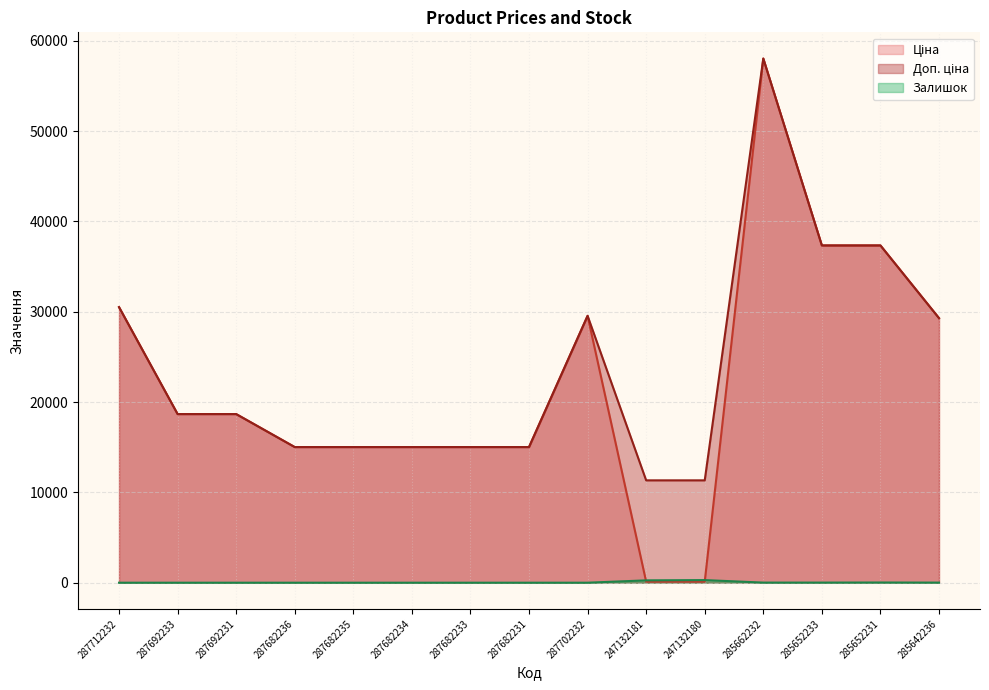

Reading left to right, list all the values displayed in this chart.

Ціна: 30512.3	18671.5	18671.5	15019.2	15019.2	15019.2	15019.2	15019.2	29548.9	113.3	113.3	58037.0	37343.0	37343.0	29294.9
Доп. ціна: 30512.3	18671.5	18671.5	15019.2	15019.2	15019.2	15019.2	15019.2	29548.9	11334.0	11334.0	58037.0	37343.0	37343.0	29294.9
Залишок: 0.0	0.0	0.0	0.0	0.0	0.0	0.0	0.0	0.0	260.0	290.0	12.0	12.0	22.0	11.0